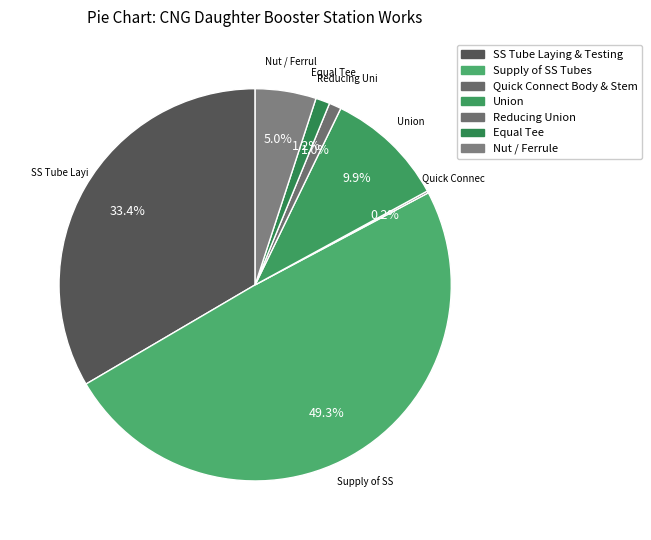

Count the number of slices in the pie.

7